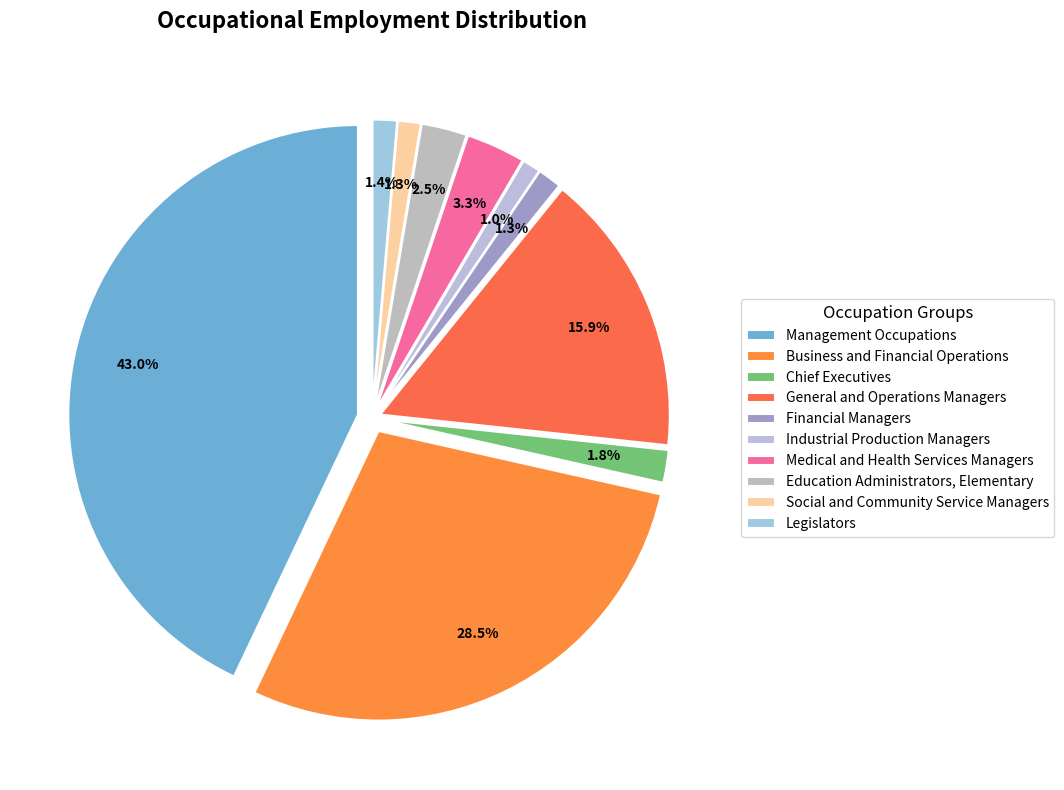

To the nearest percent, what is the difference between the Legislators and Business and Financial Operations slice percentages?

27%